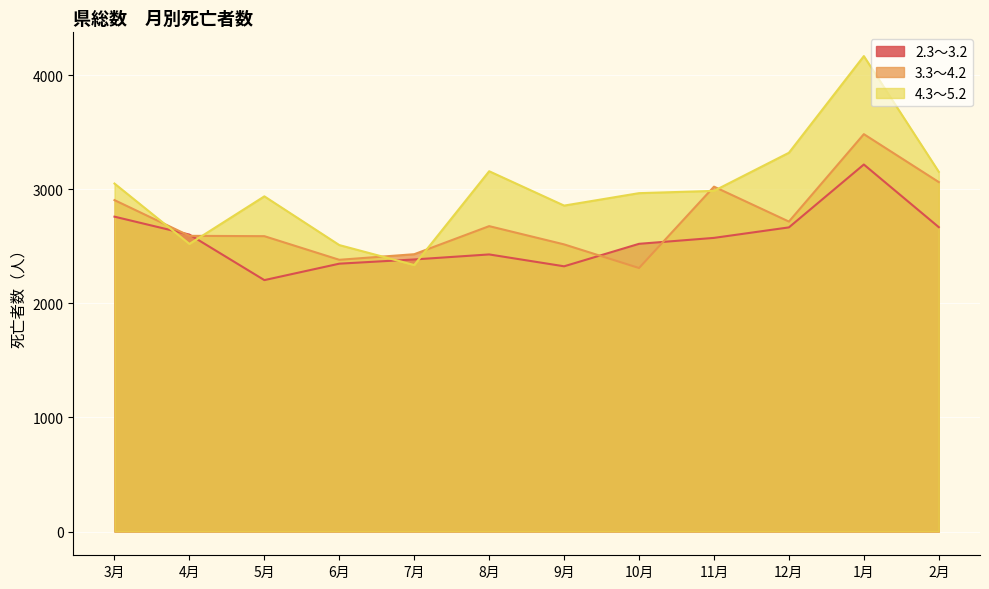

At which category does 4.3～5.2 reach its first local peak?

5月